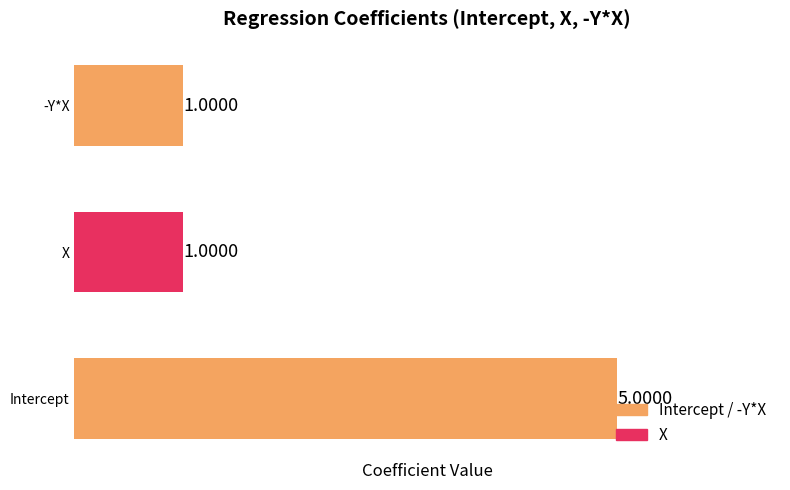

What is the average value?

2.3